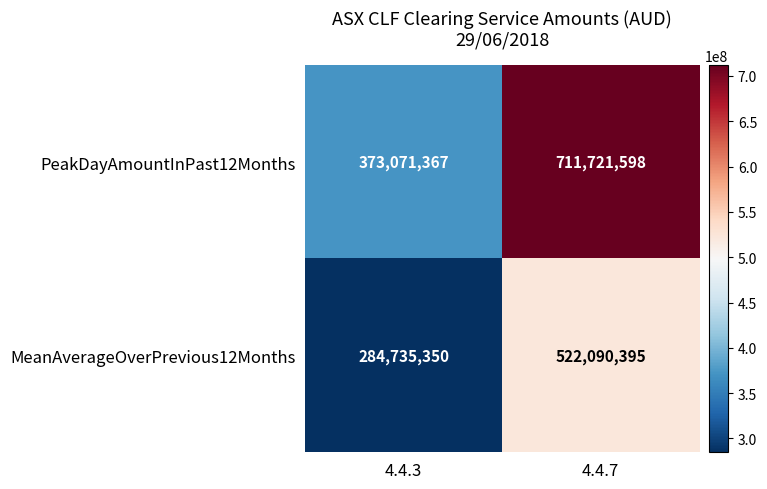

Which category has the highest value in the PeakDayAmountInPast12Months series?

4.4.7